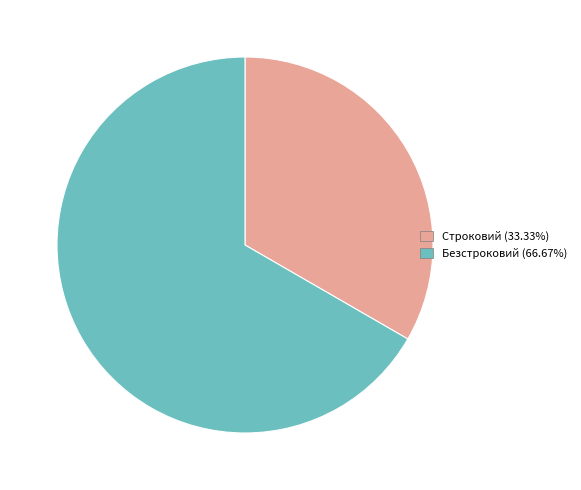

How many segments does this pie chart have?

2